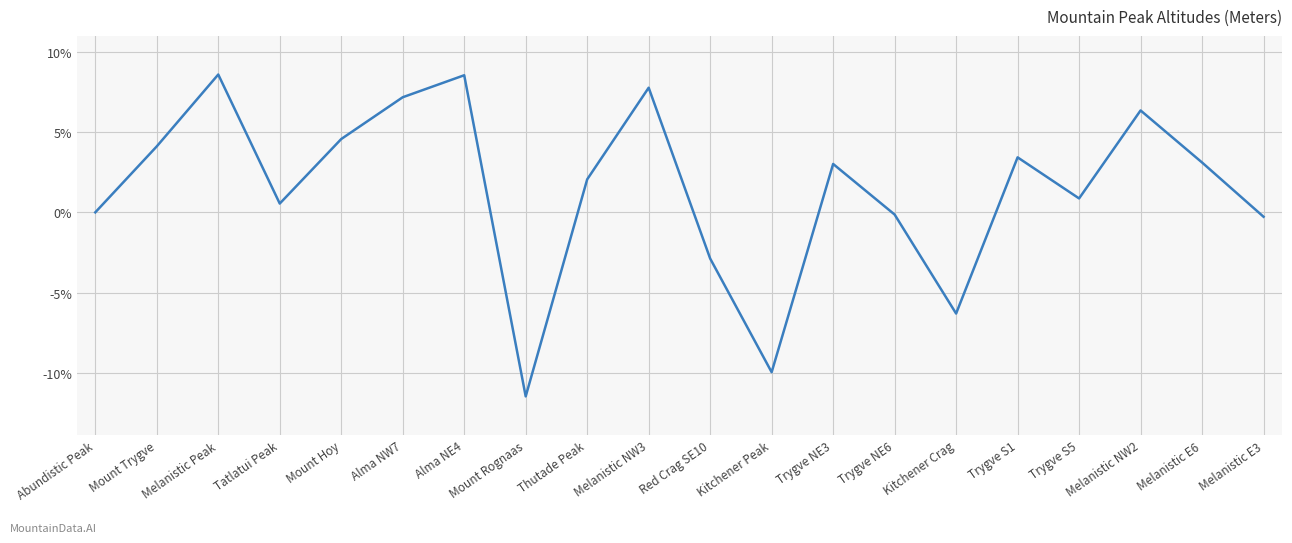

What is the difference between the second highest and minimum values?

20.0